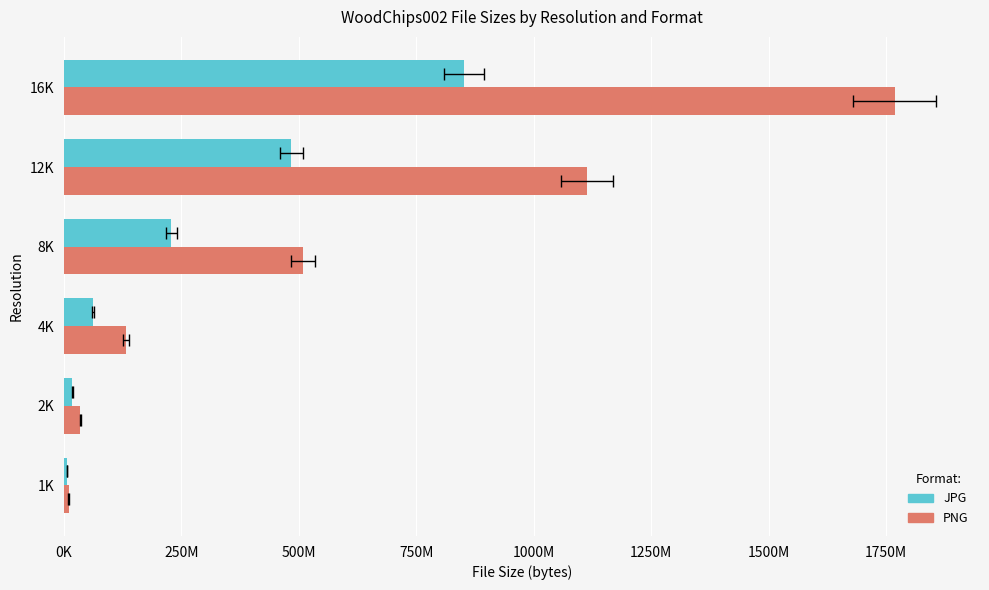

What is the label of the 4th bar from the right?

4K